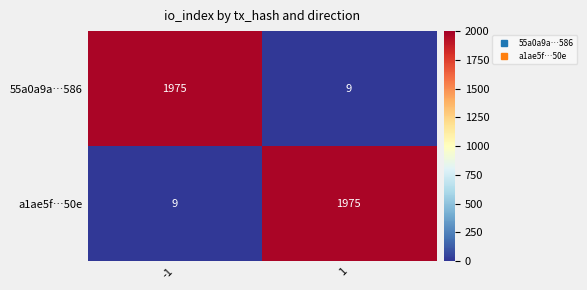

What is the greatest value displayed?

1975